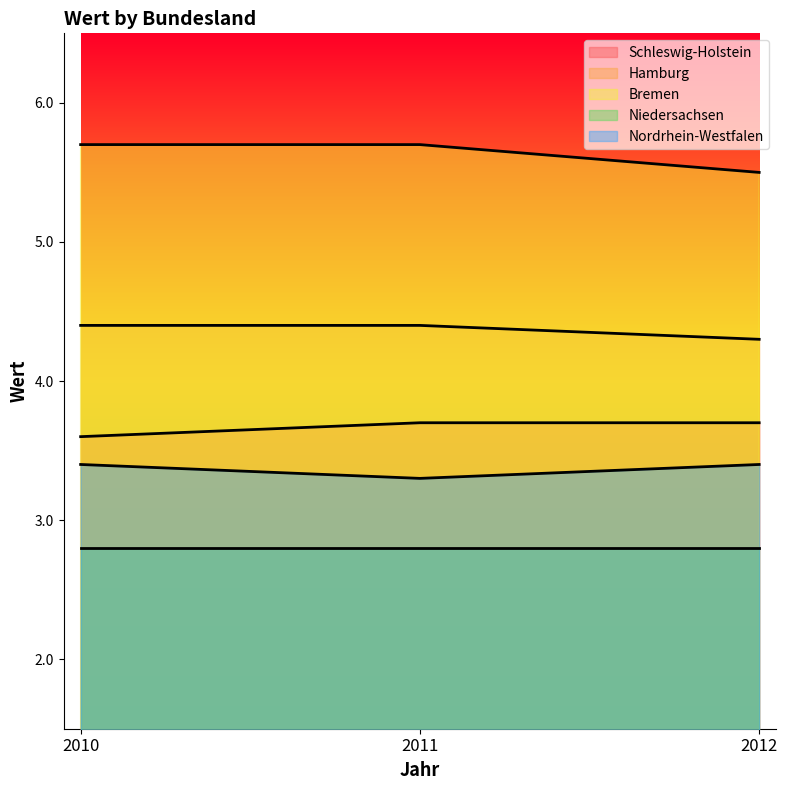

What is the minimum value shown in the chart?

2.8